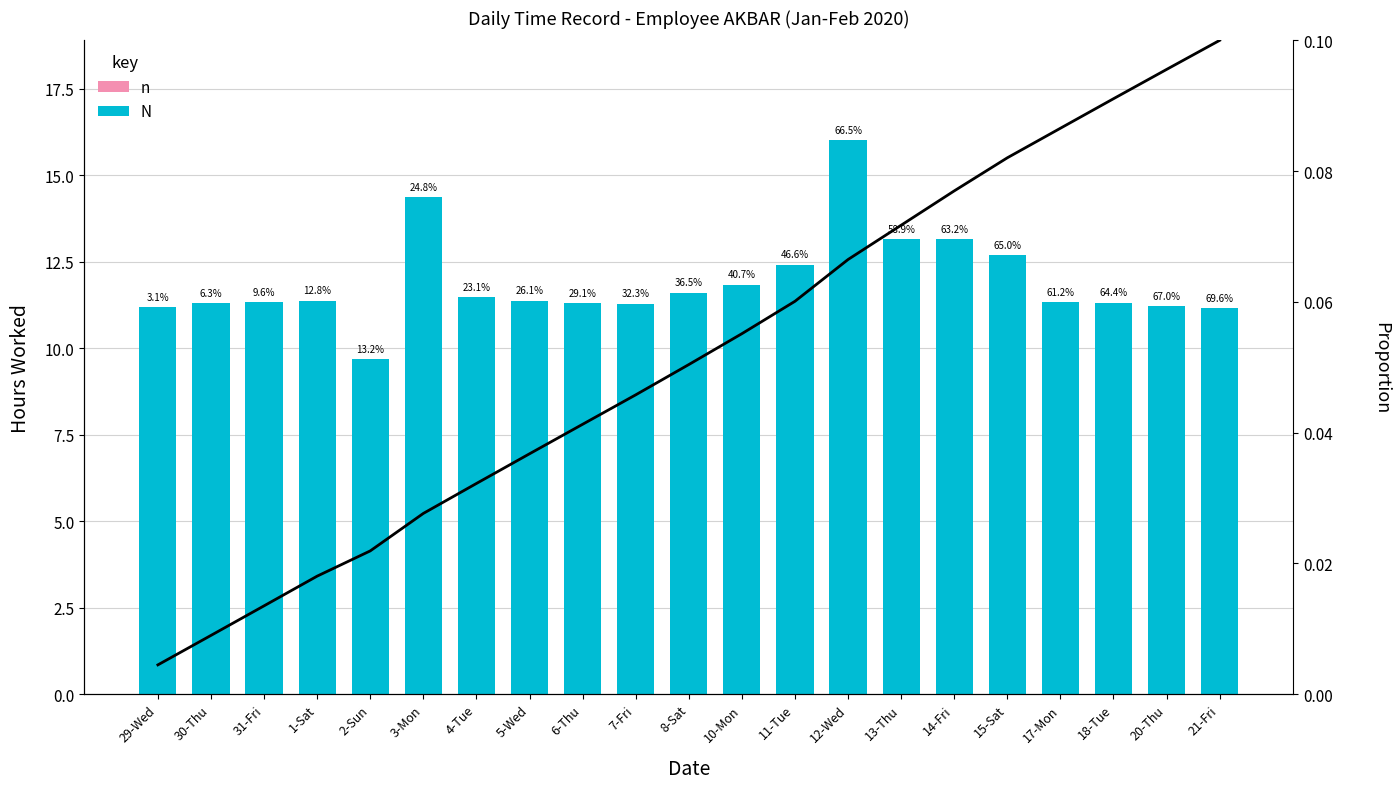

What is the maximum value for Proportion?

0.1